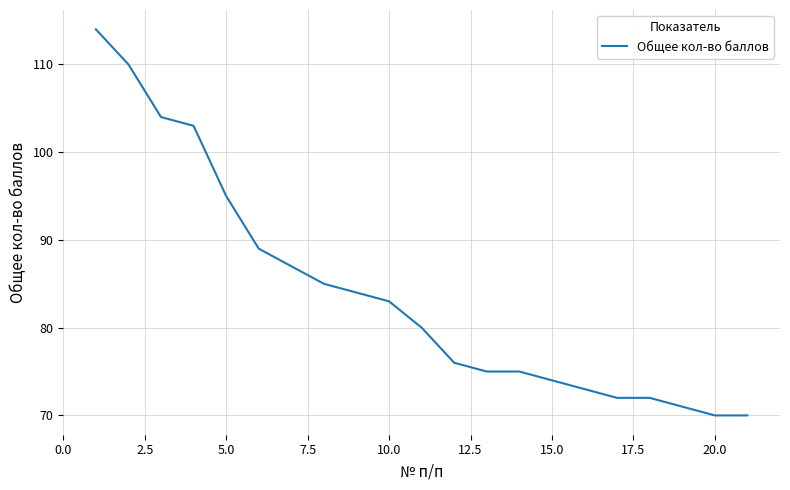

What is the difference between the maximum and minimum values?

44